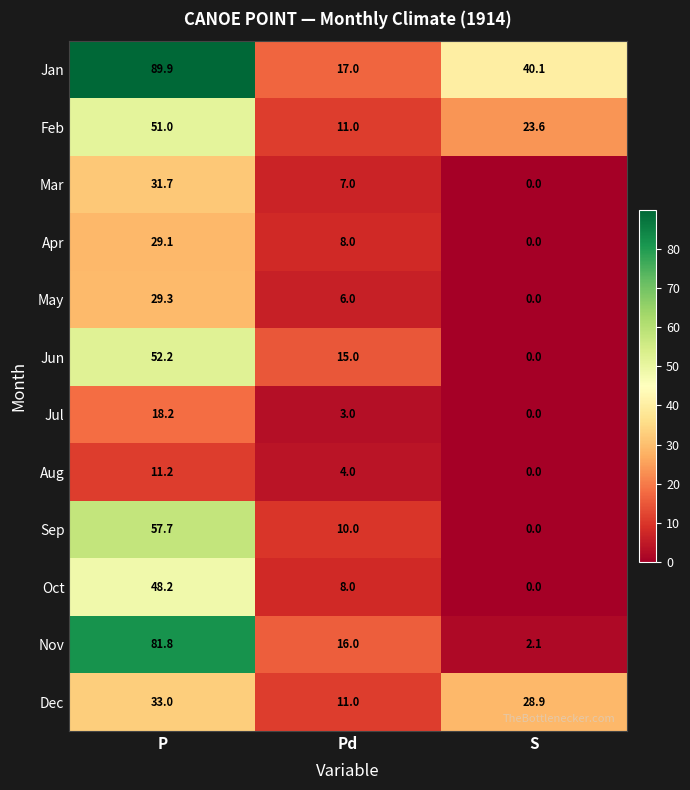

What is the greatest value displayed?

89.9